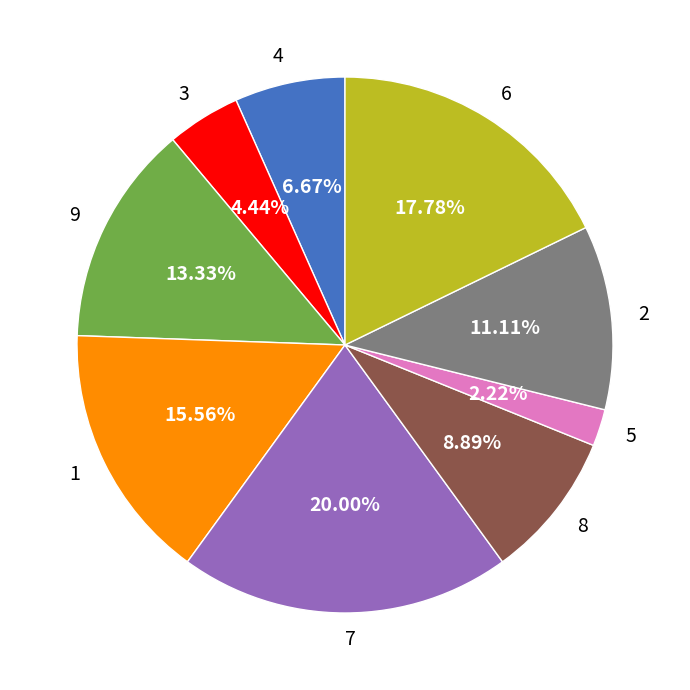

Between 5 and 7, which is larger?

7